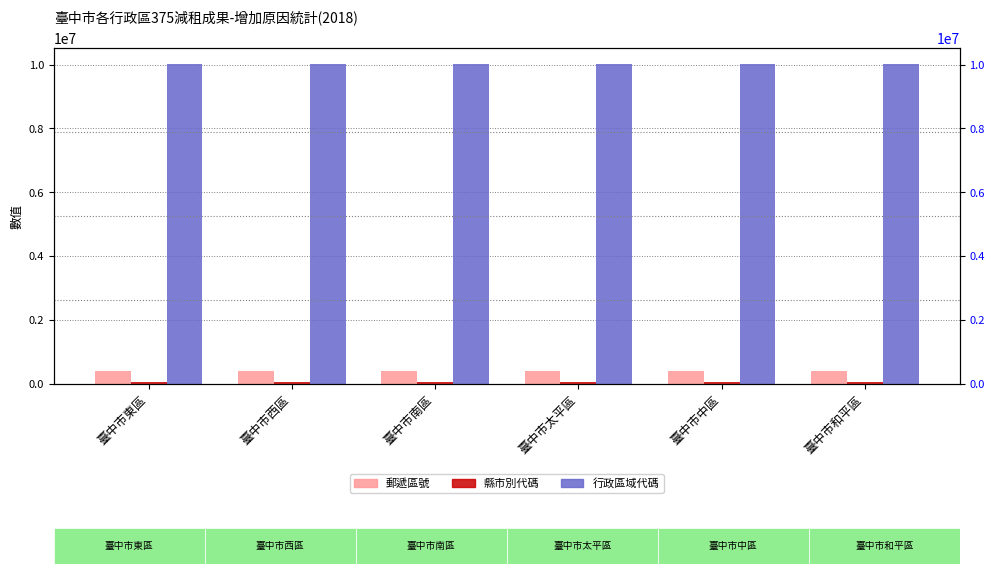

Which series changed the most between 臺中市西區 and 臺中市和平區?

郵遞區號